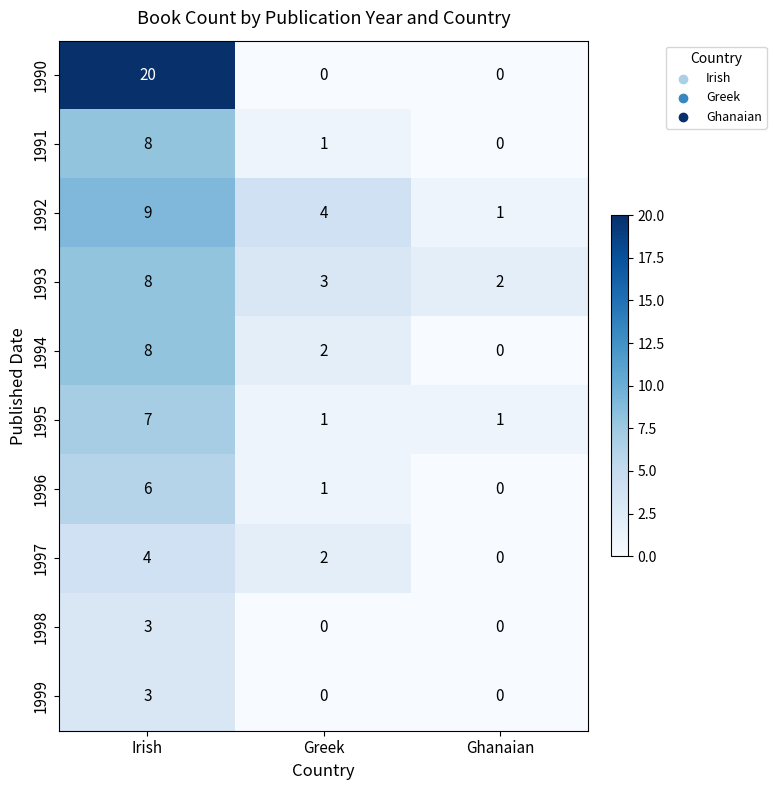

Count the number of categories in the chart.

3